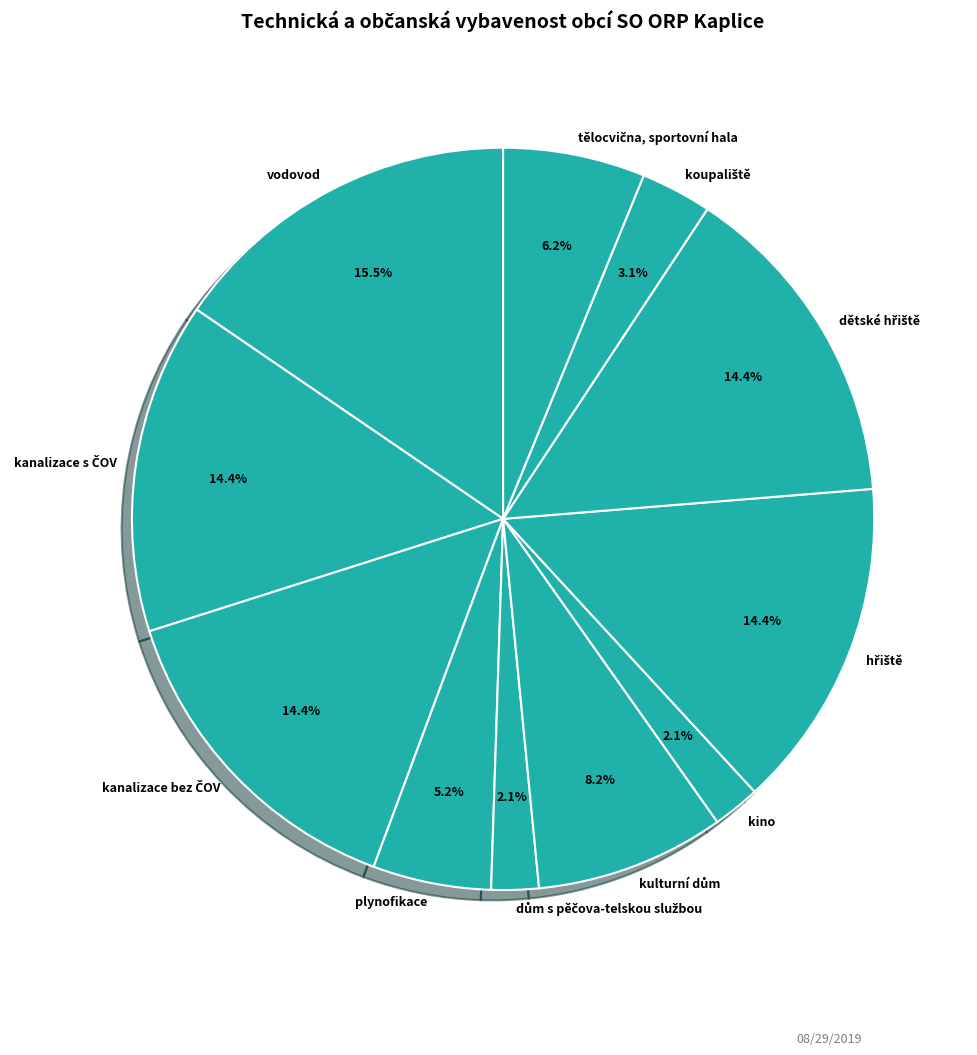

Does any single category account for the majority?

No